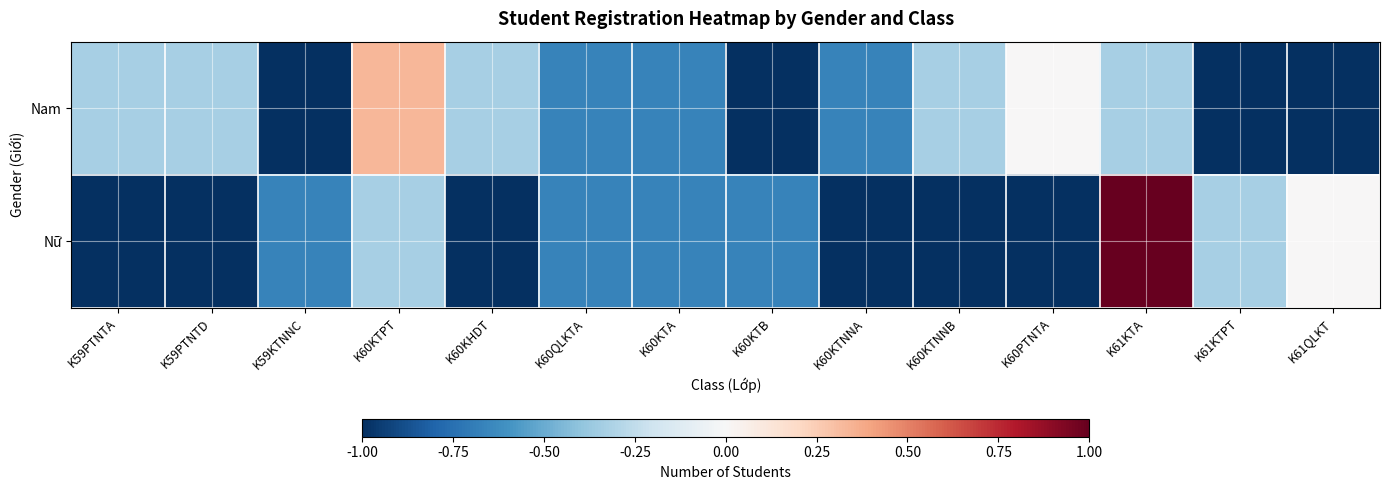

Reading left to right, transcribe all the data shown in this chart.

Nam: K59PTNTA=-0.3	K59PTNTD=-0.3	K59KTNNC=-1.0	K60KTPT=0.3	K60KHDT=-0.3	K60QLKTA=-0.7	K60KTA=-0.7	K60KTB=-1.0	K60KTNNA=-0.7	K60KTNNB=-0.3	K60PTNTA=0.0	K61KTA=-0.3	K61KTPT=-1.0	K61QLKT=-1.0
Nữ: K59PTNTA=-1.0	K59PTNTD=-1.0	K59KTNNC=-0.7	K60KTPT=-0.3	K60KHDT=-1.0	K60QLKTA=-0.7	K60KTA=-0.7	K60KTB=-0.7	K60KTNNA=-1.0	K60KTNNB=-1.0	K60PTNTA=-1.0	K61KTA=1.0	K61KTPT=-0.3	K61QLKT=0.0